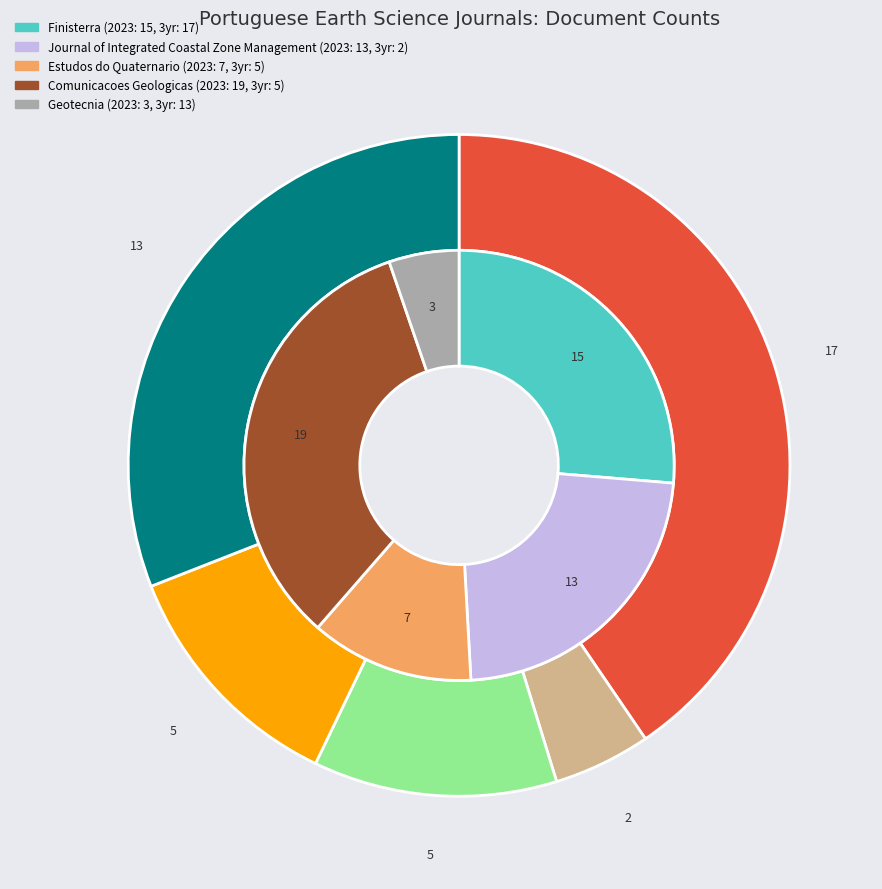

Count the number of slices in the pie.

5